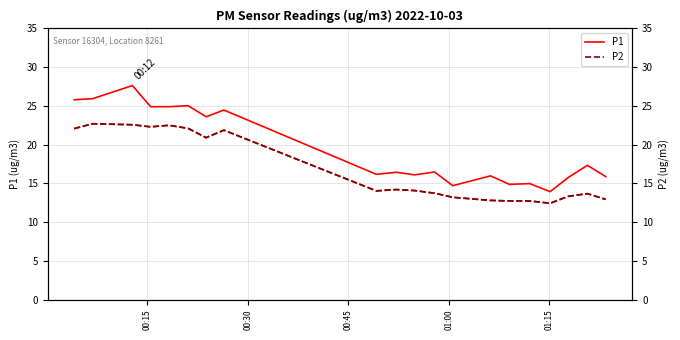

List the series in order of their overall mean, lowest first.

P2, P1